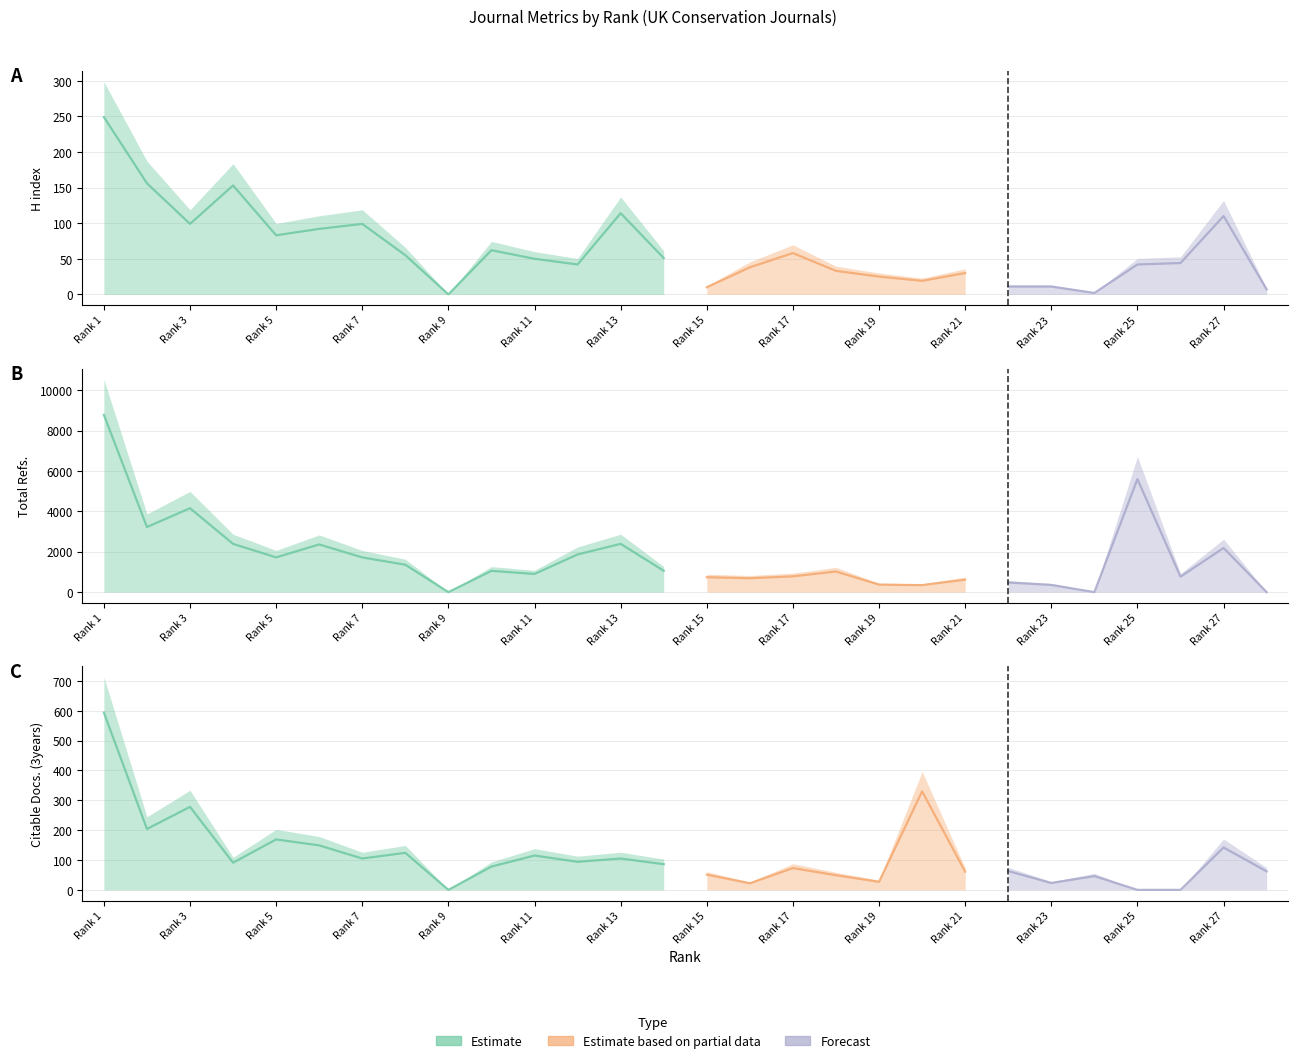

Between which two adjacent categories do Citable Docs. (3years) and Total Refs. first intersect?

23 and 24